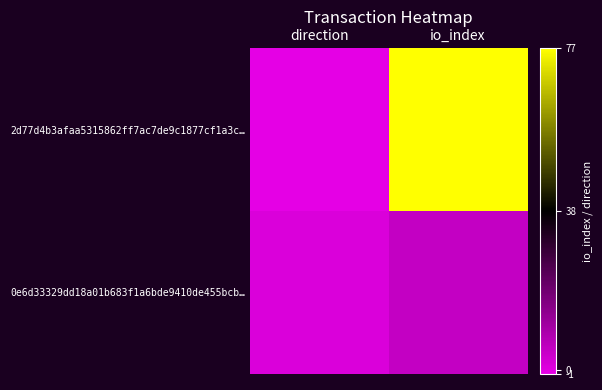

Which has a higher value, io_index or direction?

io_index